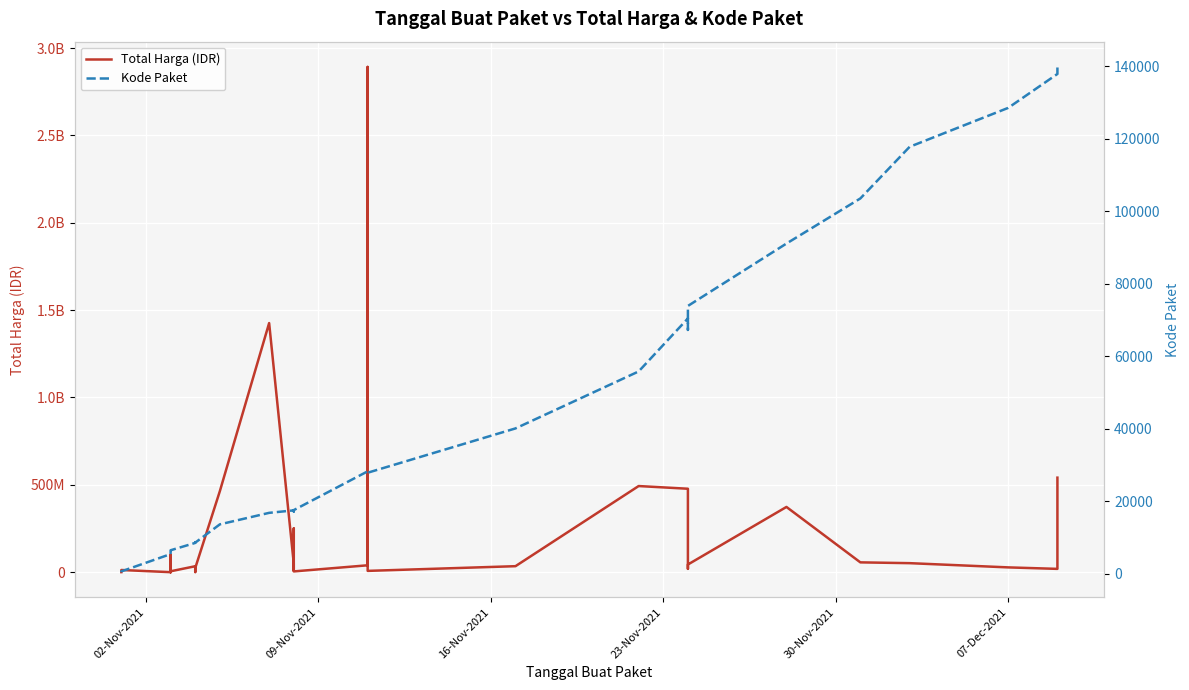

Reading left to right, list all the values displayed in this chart.

Total Harga (IDR): 333600	12453900	78000	98772570	2772000	265000	4672200	182000	8742500	5129000	34000000	32441200	577875	23653000	464002100	1425867900	49730040	9180000	15513960	250350000	4350000	39440000	2892122000	7401240	34292000	493000000	477600000	19175000	43859200	373404000	56152800	51601000	27412000	18900000	541071000
Kode Paket: 464	675	5449	5997	6214	6246	6300	6350	6397	6503	8530	8646	8668	8601	13652	16823	17509	17272	17283	17238	17580	28271	28425	27891	40112	55826	70453	67279	73894	91101	103541	117783	128516	137876	139817